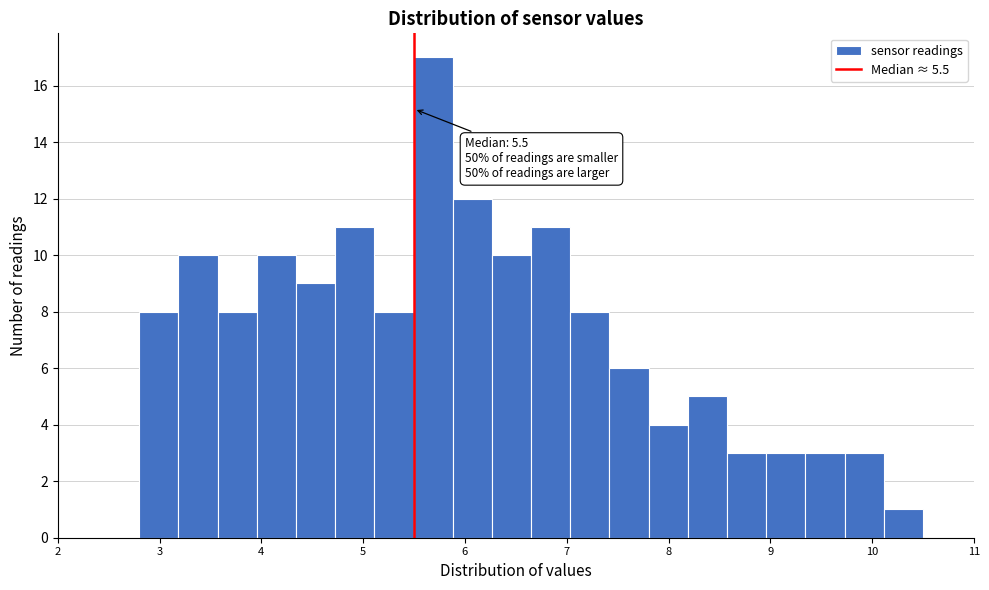

Read against the x-axis, roughly where is the centre of the tallest bar?

5.7